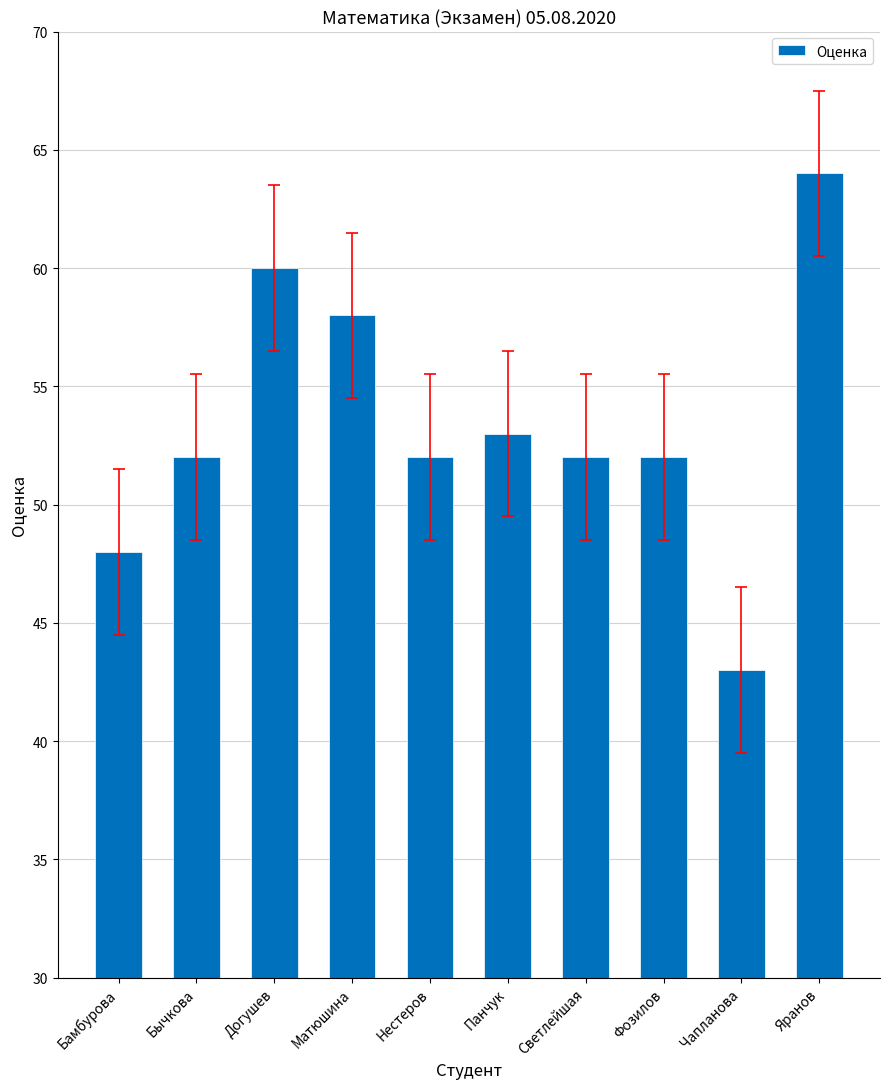

Between Бамбурова and Чапланова, which is larger?

Бамбурова